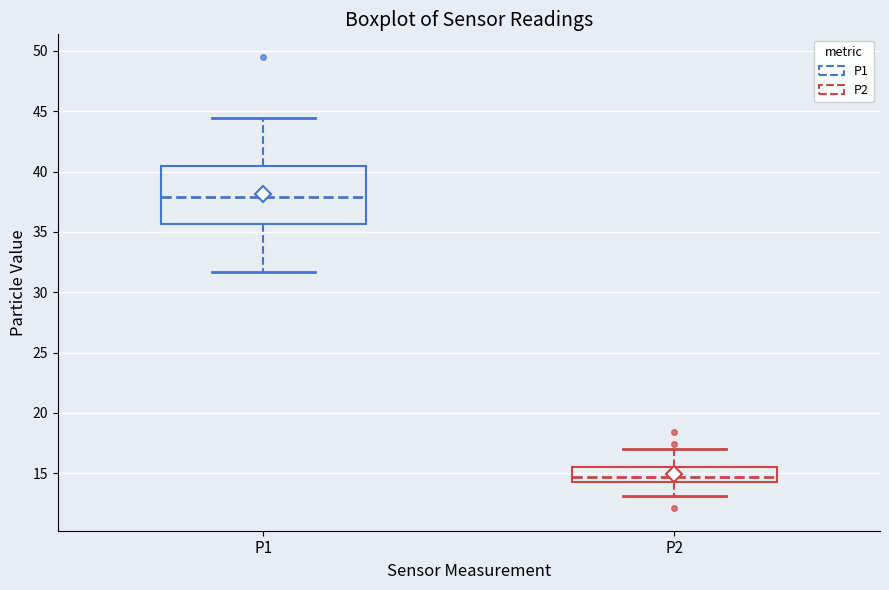

Reading left to right, transcribe this box plot: for each box, give where its median line is, the range the box spans, and where its two whiskers end, as read against the y-axis. The values are not printed on the chart, so give them approximately, as read against the axis.

P1: median 38.0, box 35.5 to 40.5, whiskers 31.5 to 44.5
P2: median 14.5 (just above the box's lower edge), box 14.5 to 15.5, whiskers 13.0 to 17.0